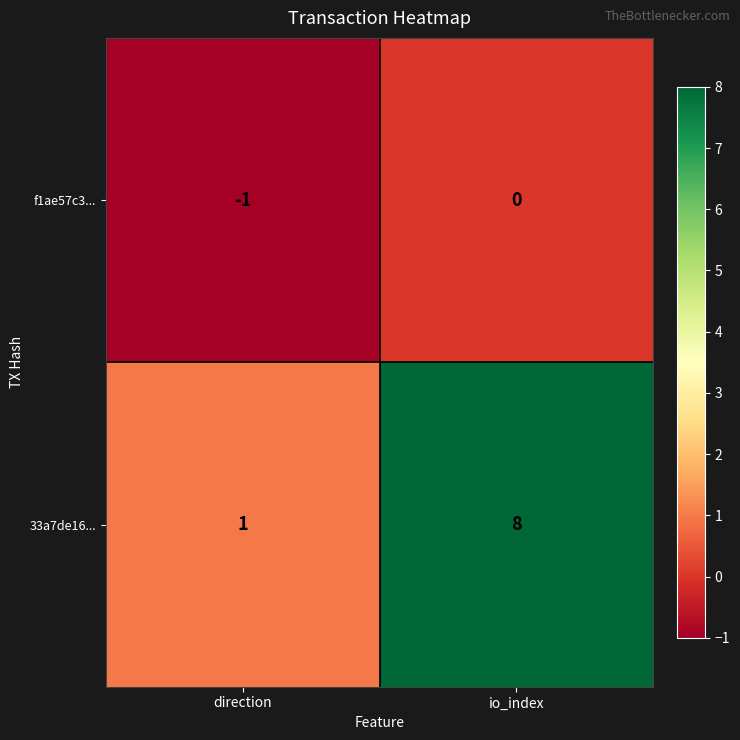

At which label does f1ae57c3... reach its peak?

io_index